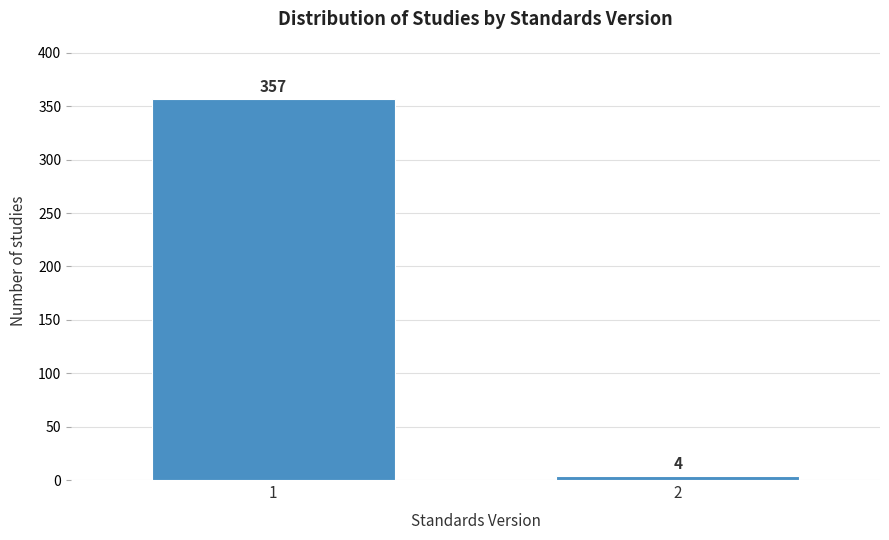

Reading left to right, what are all the values shown in this chart?

357	4